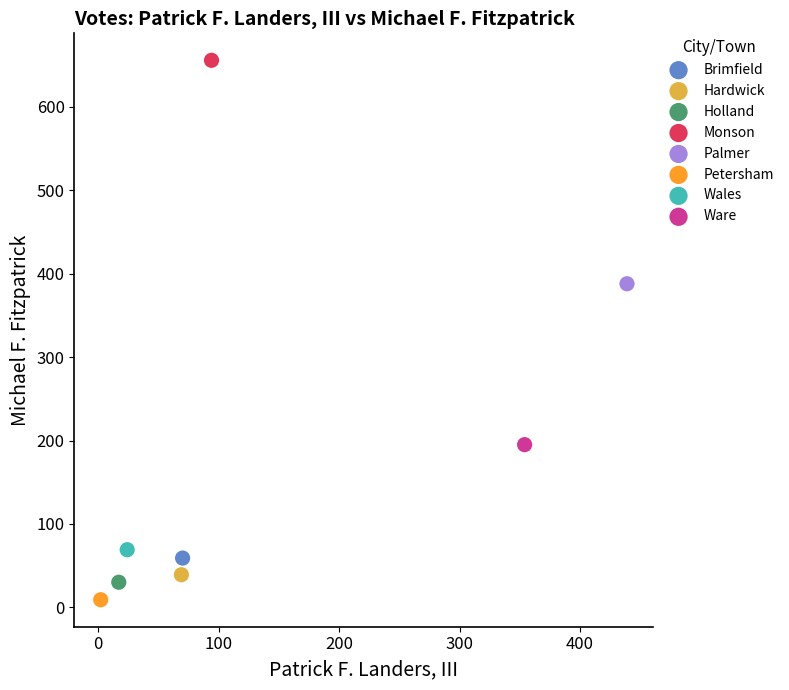

What are all the series names shown in the legend?

Brimfield, Hardwick, Holland, Monson, Palmer, Petersham, Wales, Ware